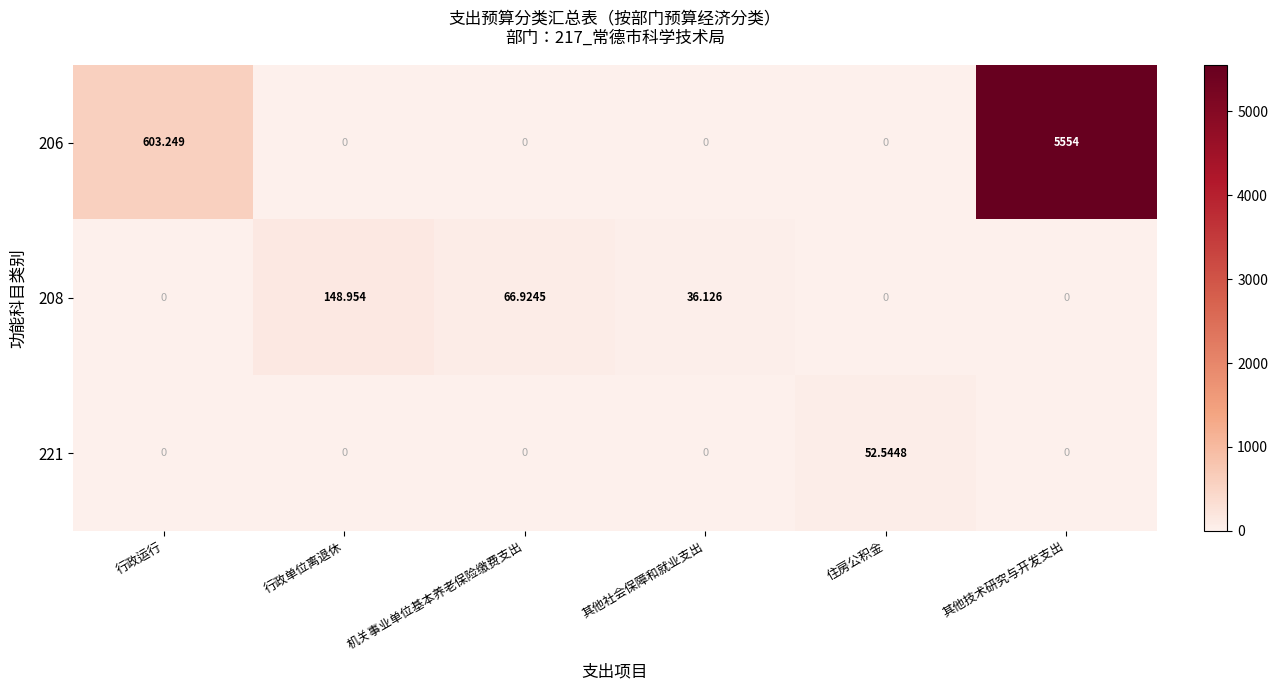

At which label does 221 reach its peak?

住房公积金